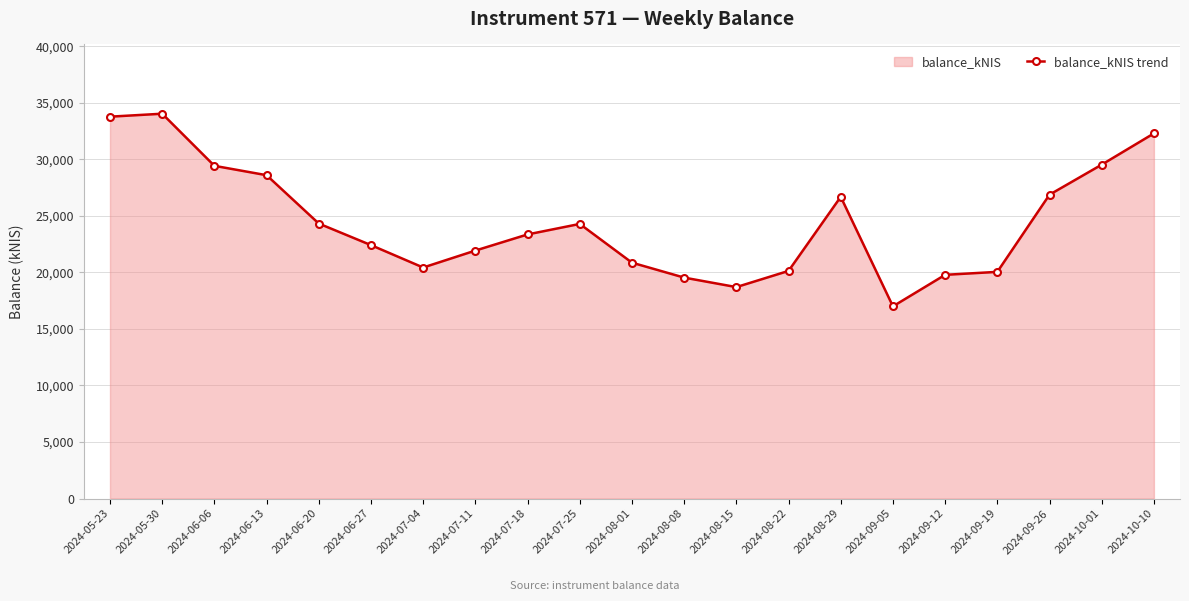

How many interior local peaks (higher than both neighbors) does the data have?

3